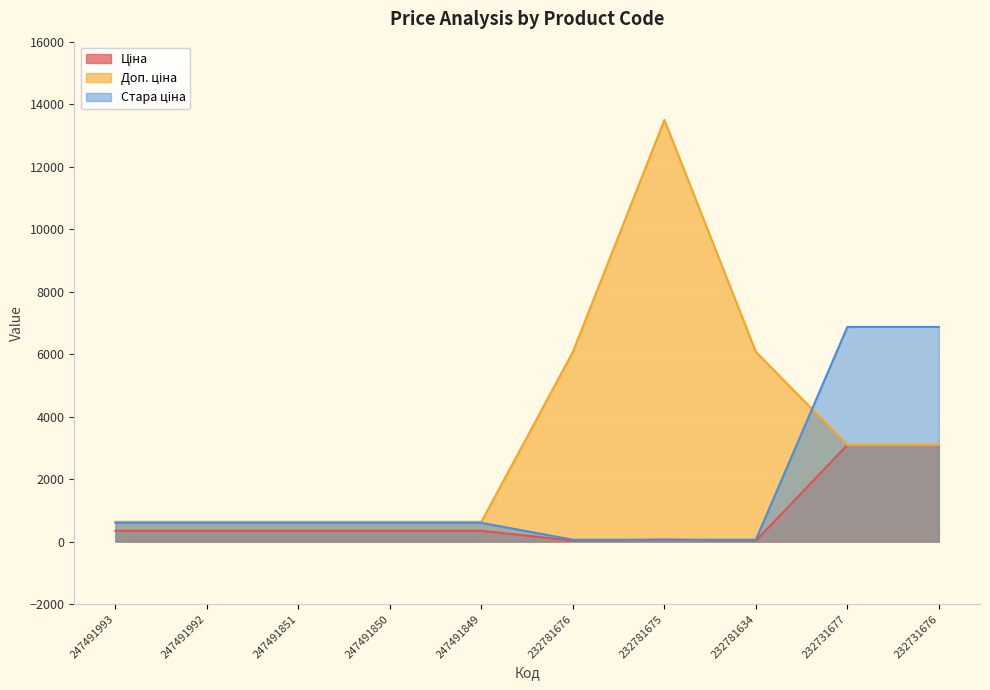

Which has a higher value, 232781675 or 232731677?

232731677